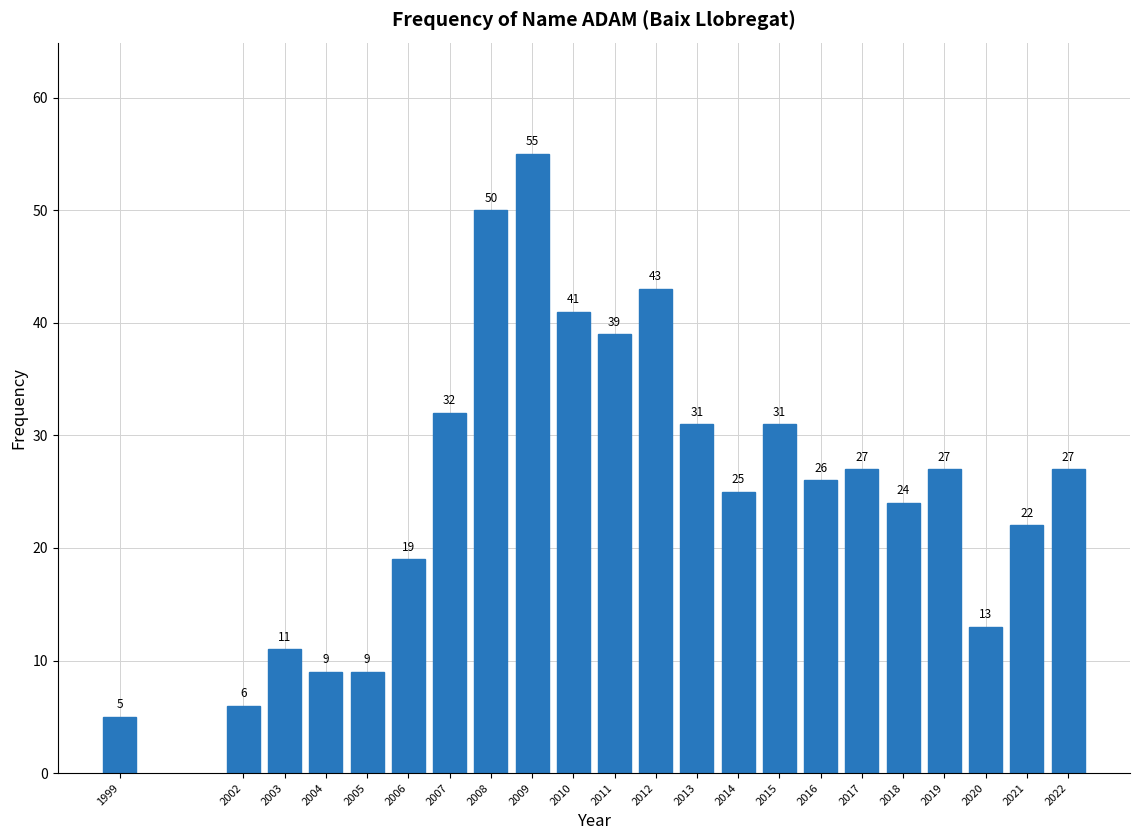

Reading left to right, list all the values displayed in this chart.

1999=5	2002=6	2003=11	2004=9	2005=9	2006=19	2007=32	2008=50	2009=55	2010=41	2011=39	2012=43	2013=31	2014=25	2015=31	2016=26	2017=27	2018=24	2019=27	2020=13	2021=22	2022=27